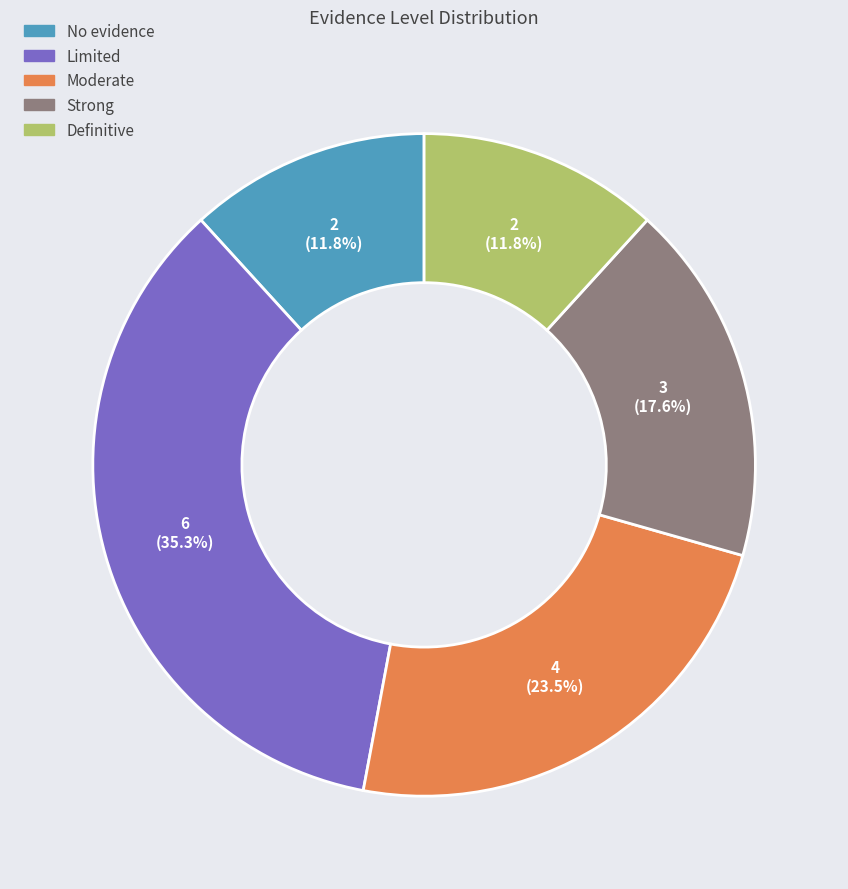

Is the sum of Strong and Moderate greater than half?

No